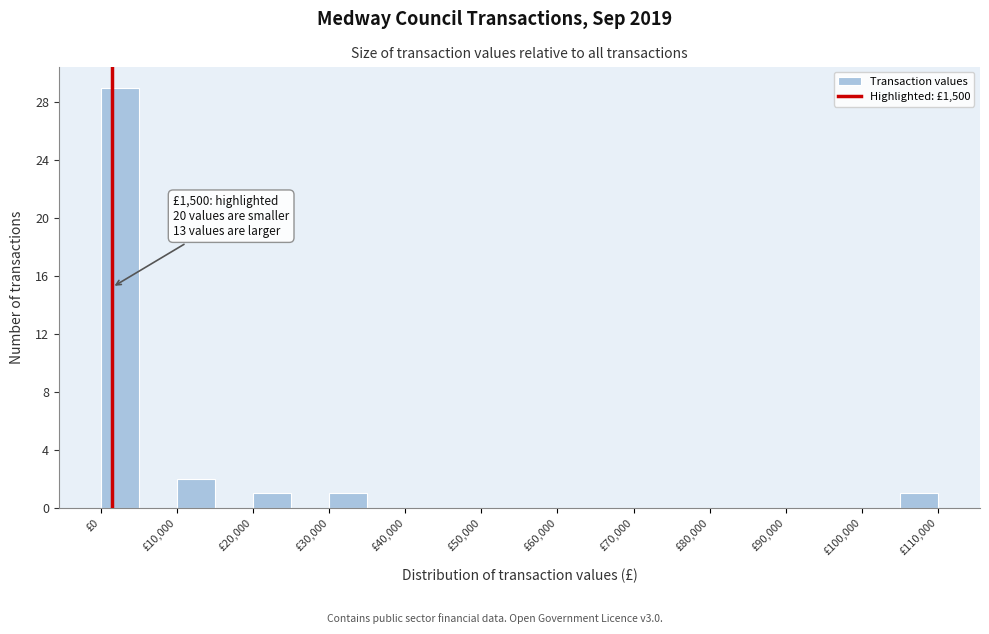

Which range on the x-axis has the tallest bar?

0 to 5000